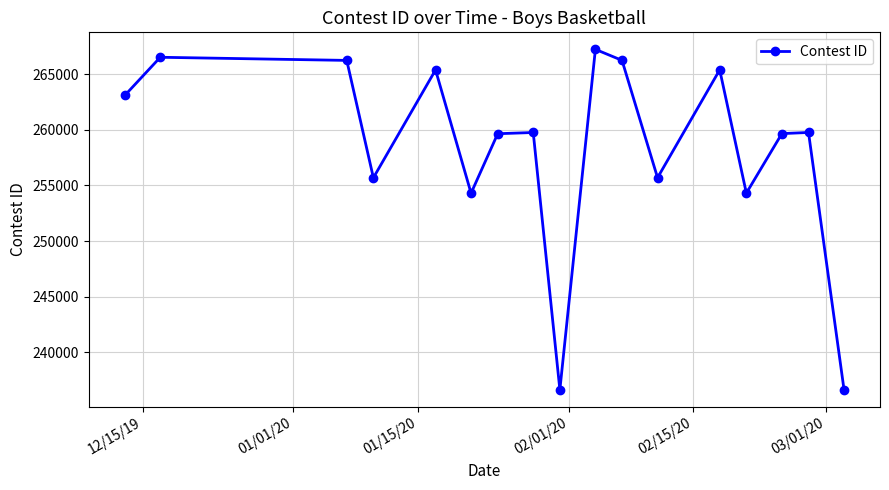

What is the minimum value shown in the chart?

236627